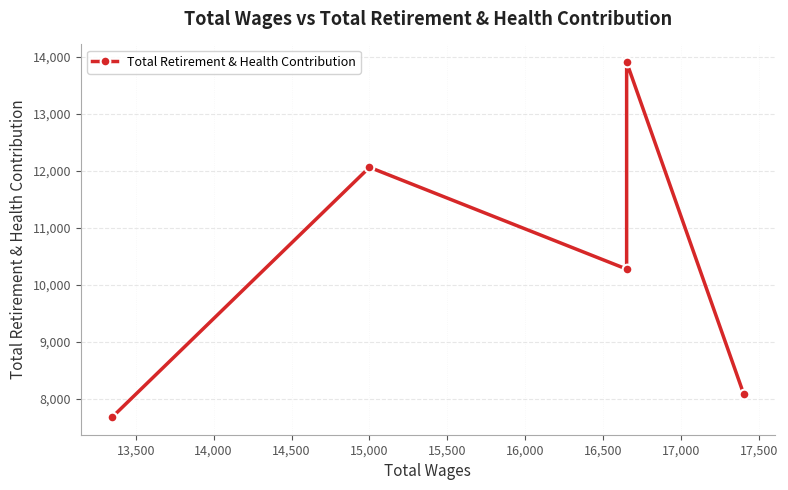

Count the number of values greater than 10273.

2